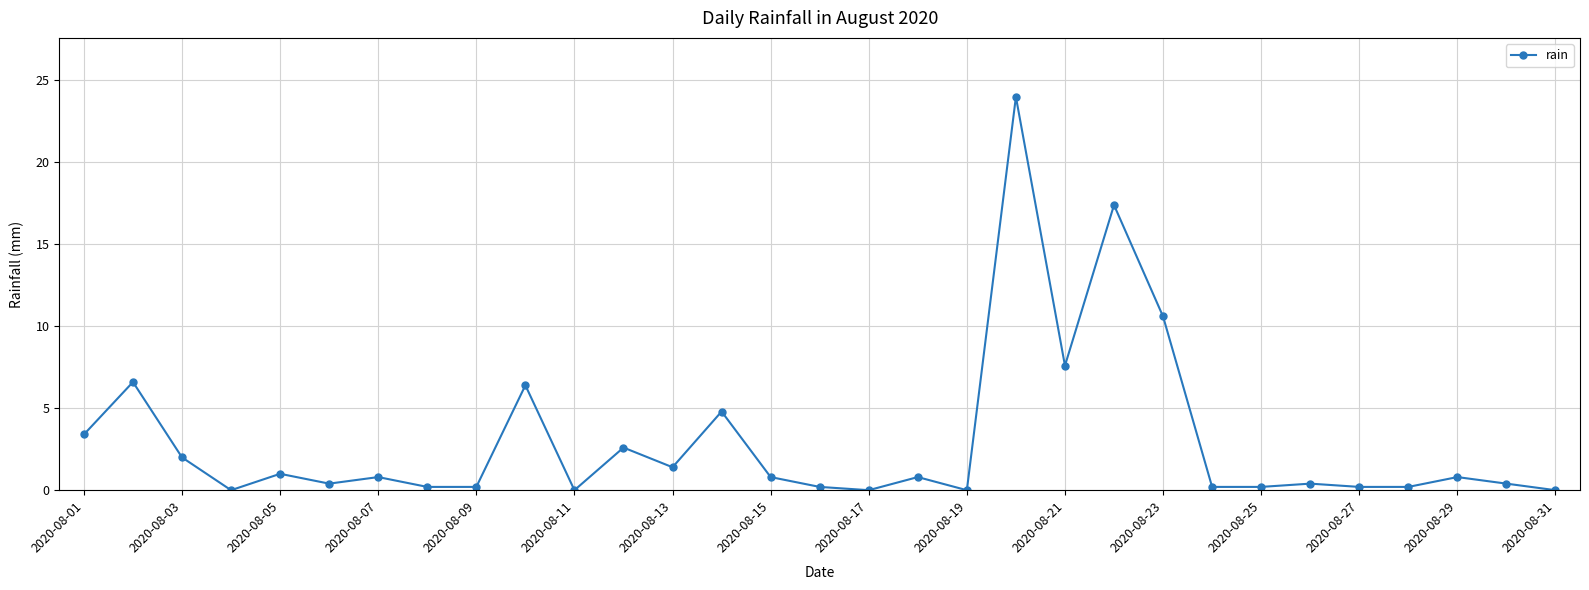

What is the sum of all values?

93.6